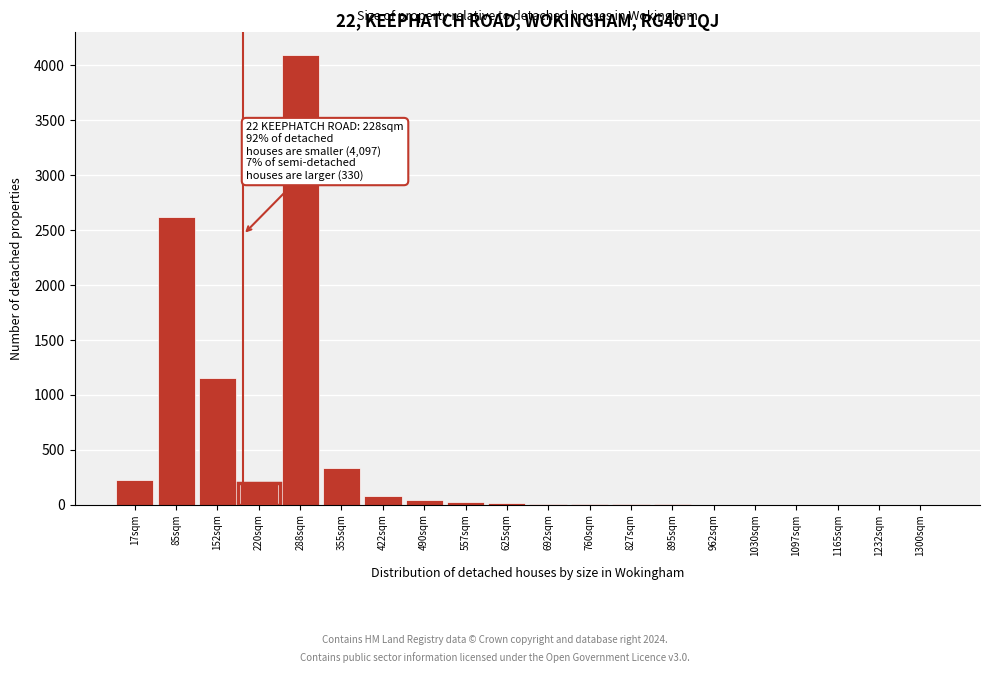

What is the sum of all values?

8778